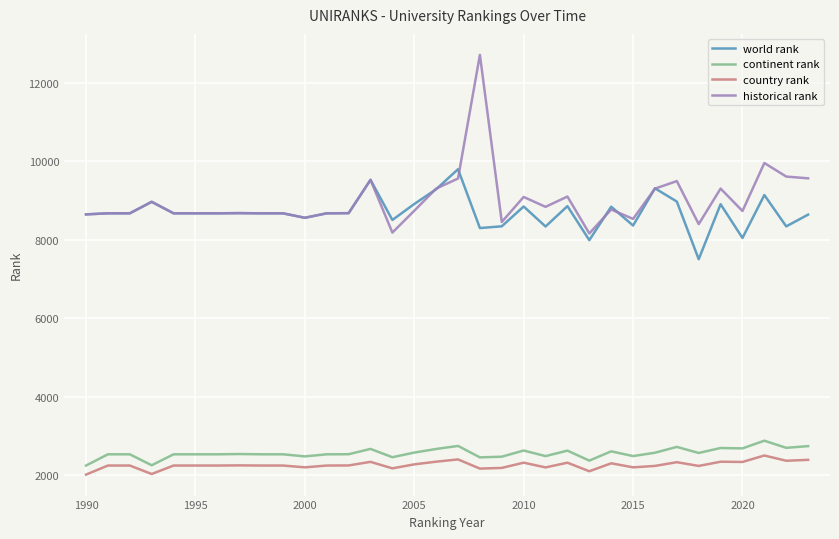

What is the maximum value for continent rank?

2878.0